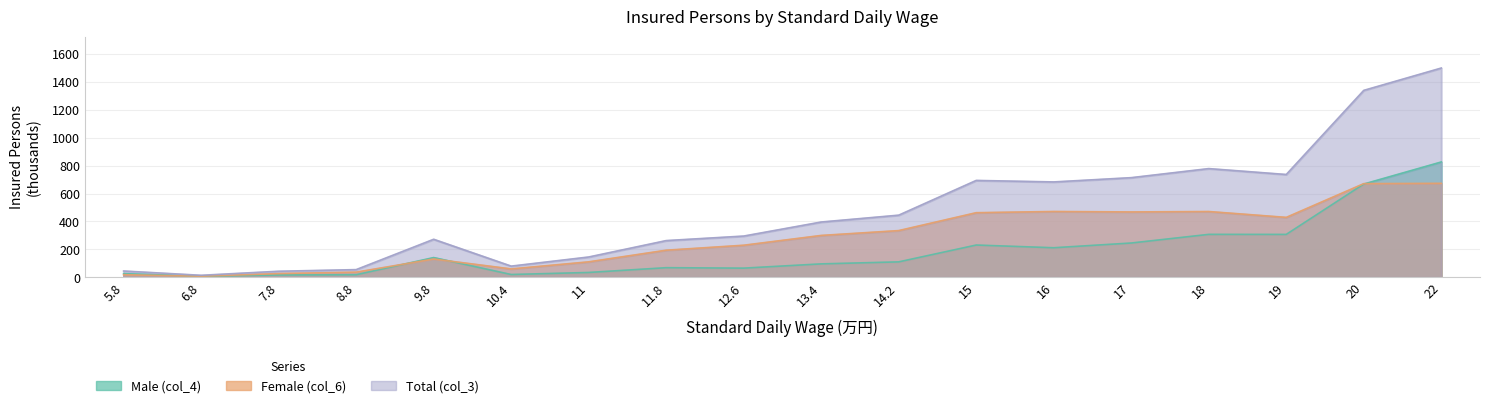

Is it true that Female (col_6) equals 133.8 at 11.8?

False